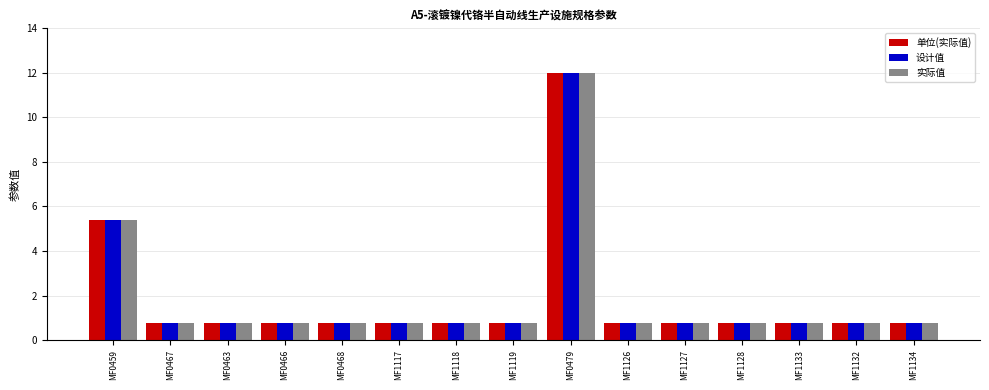

What is the difference between the maximum and minimum values in the 单位(实际值) series?

11.2